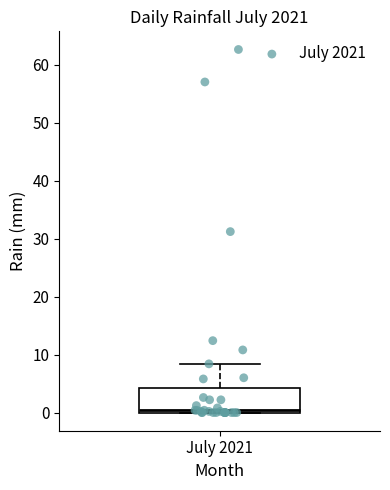

Transcribe this box plot: give where the median line is, the range the box spans, and where the two whiskers end, as read against the y-axis. The values are not printed on the chart, so give them approximately, as read against the axis.

median 0 (just above the box's lower edge), box 0 to 4, whiskers 0 to 8